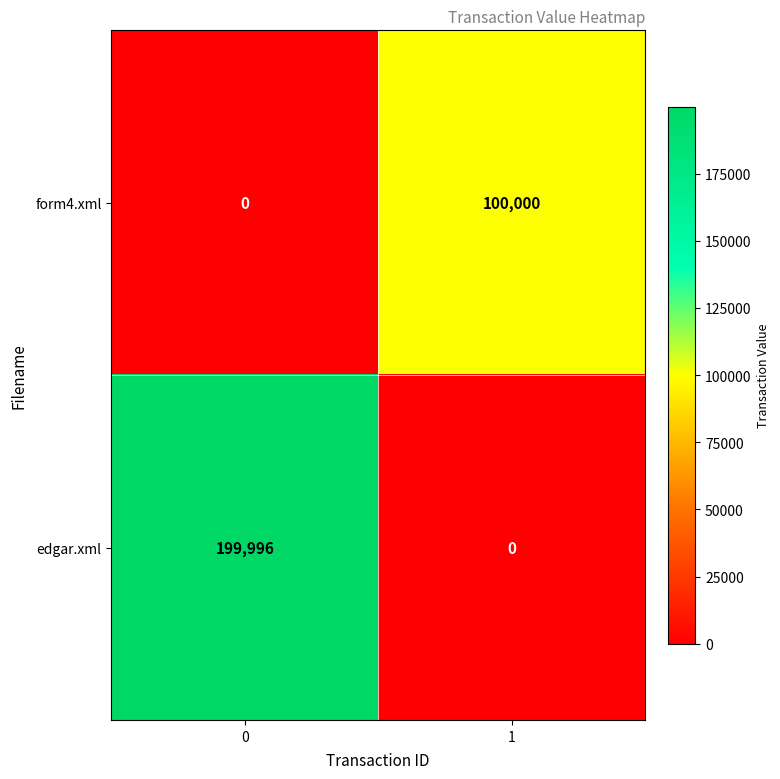

What is the average value of the edgar.xml series?

99998